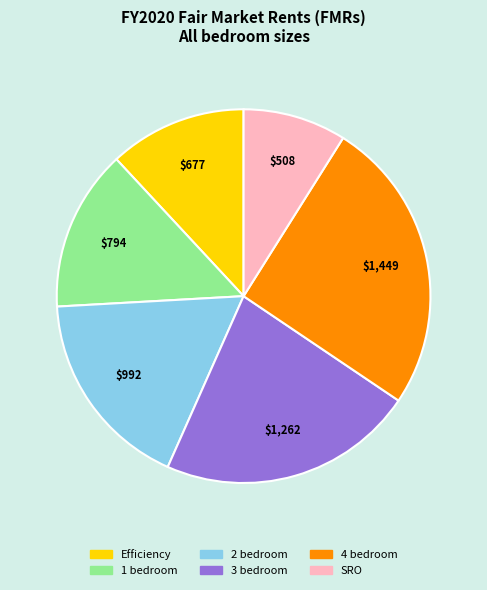

How many segments does this pie chart have?

6